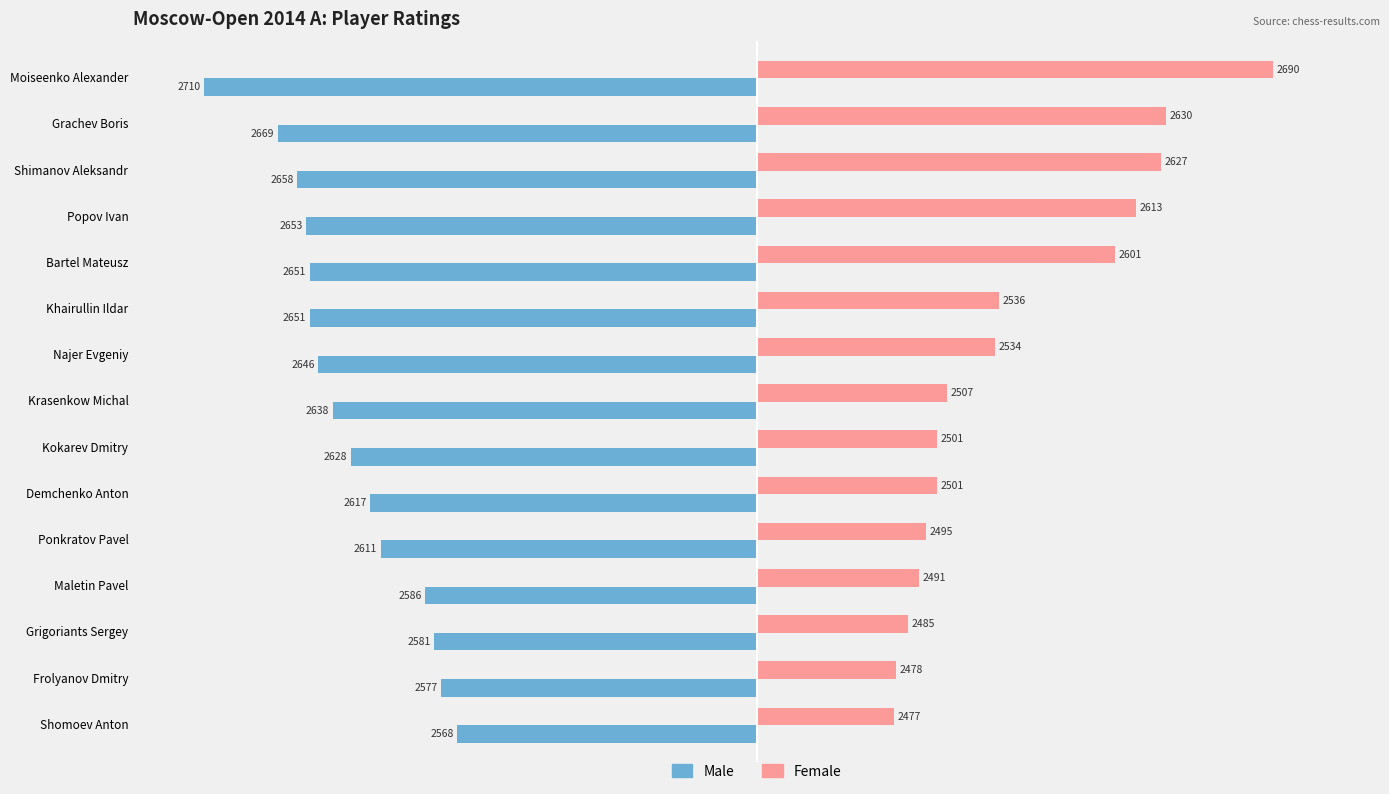

What are all the series names shown in the legend?

Male, Female